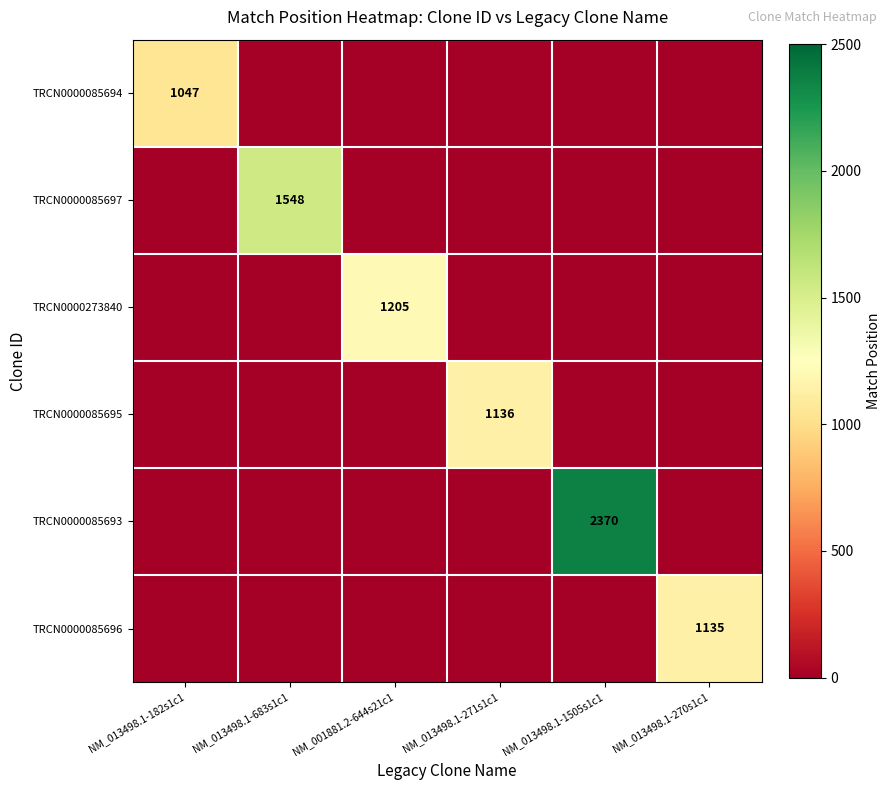

What is the difference between the highest and lowest values at NM_013498.1-270s1c1?

1135